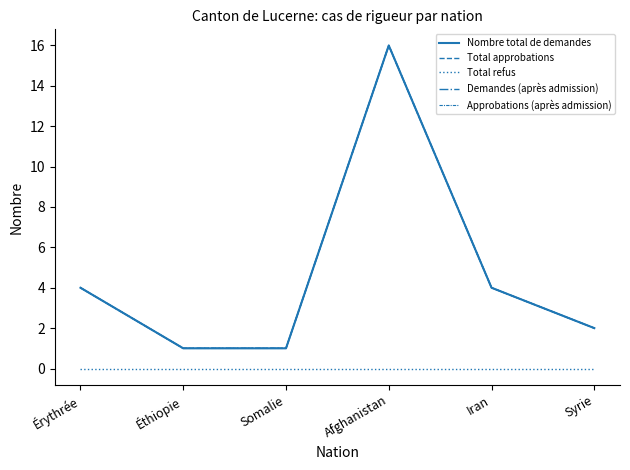

Does the chart have visible grid lines?

No